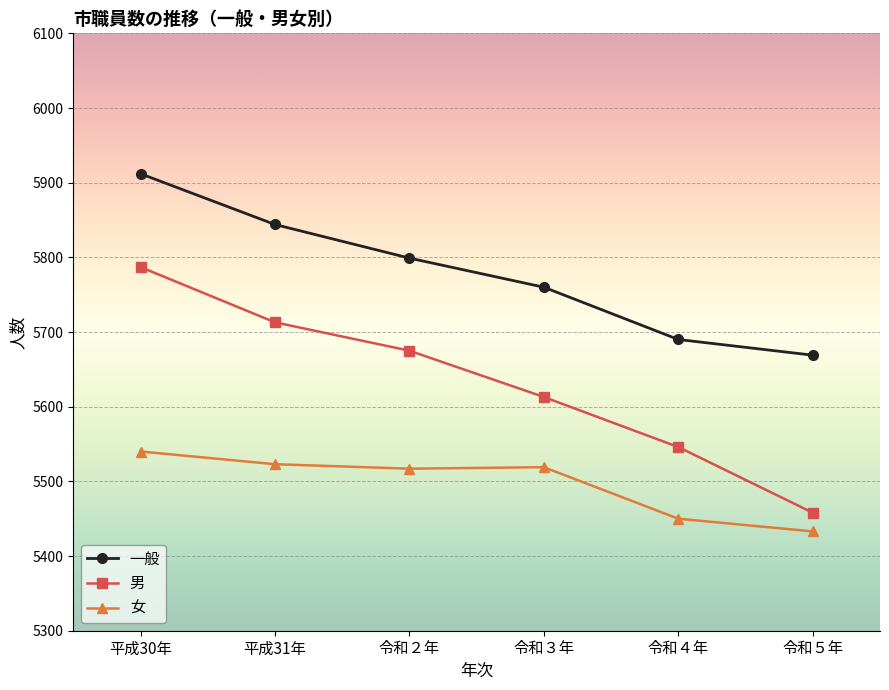

Count the number of data series in this chart.

3